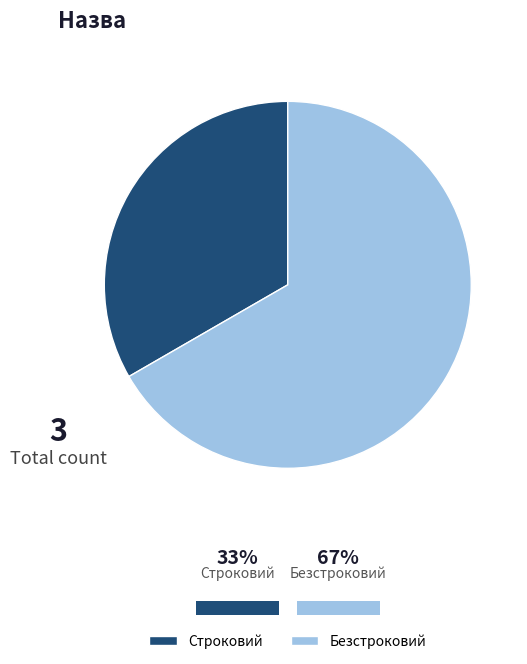

Which has a higher value, Строковий or Безстроковий?

Безстроковий